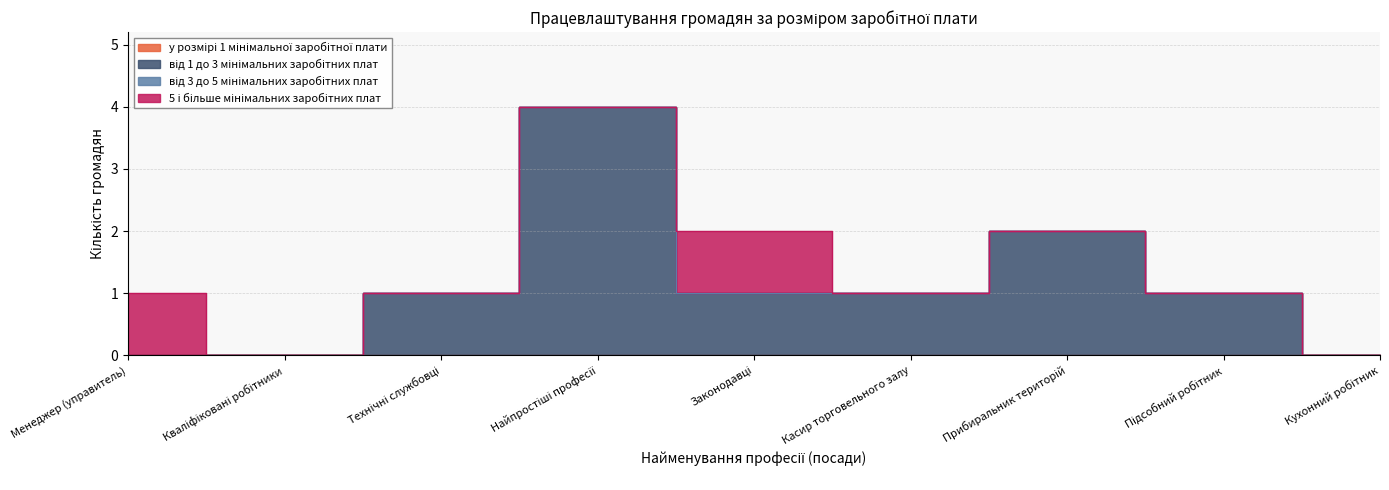

What is the label of the 7th point from the right?

Технічні службовці